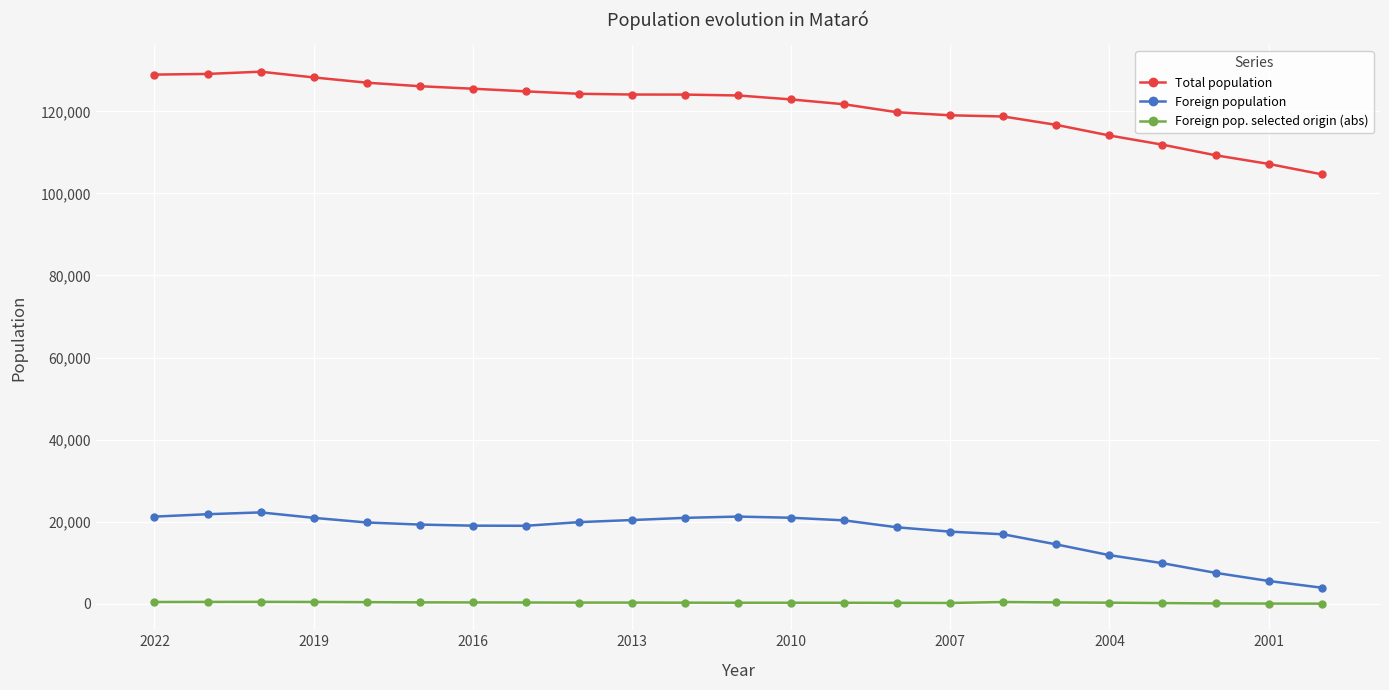

What is the value of the Total population point at the 8th from the left?

124867